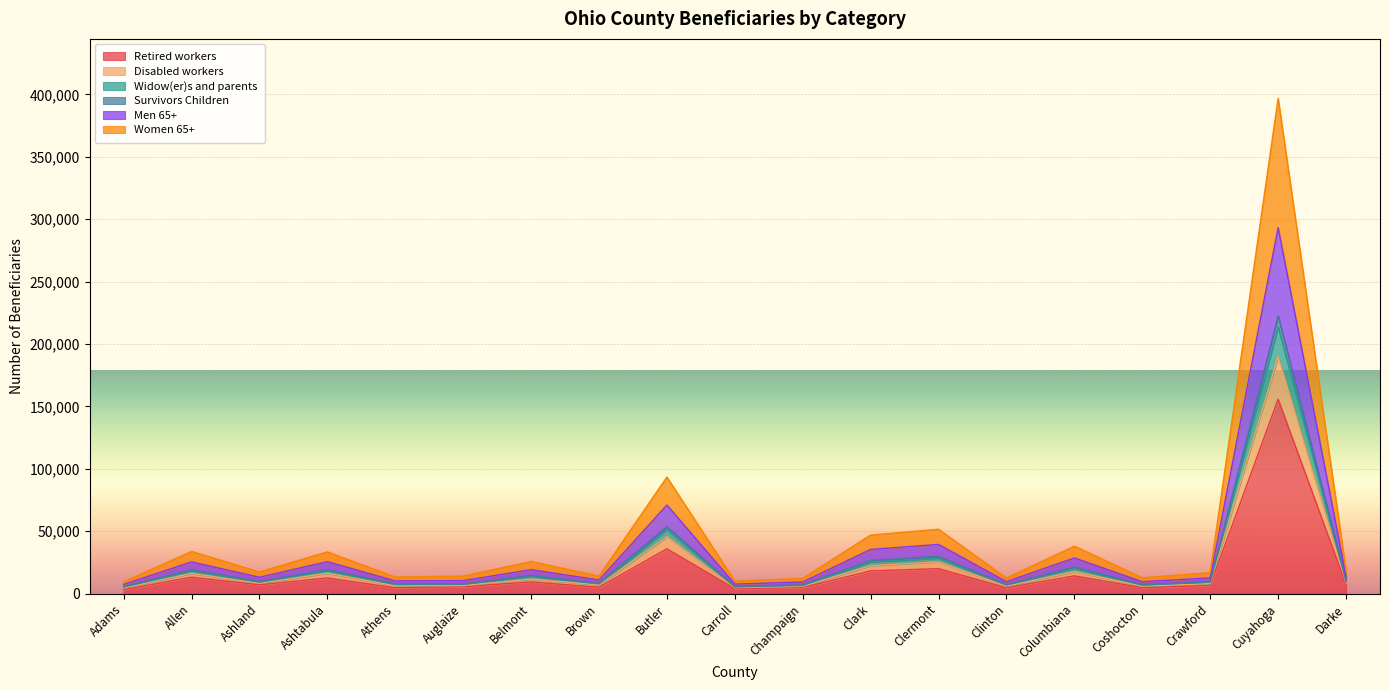

At which category is the sum across all series the highest?

Cuyahoga